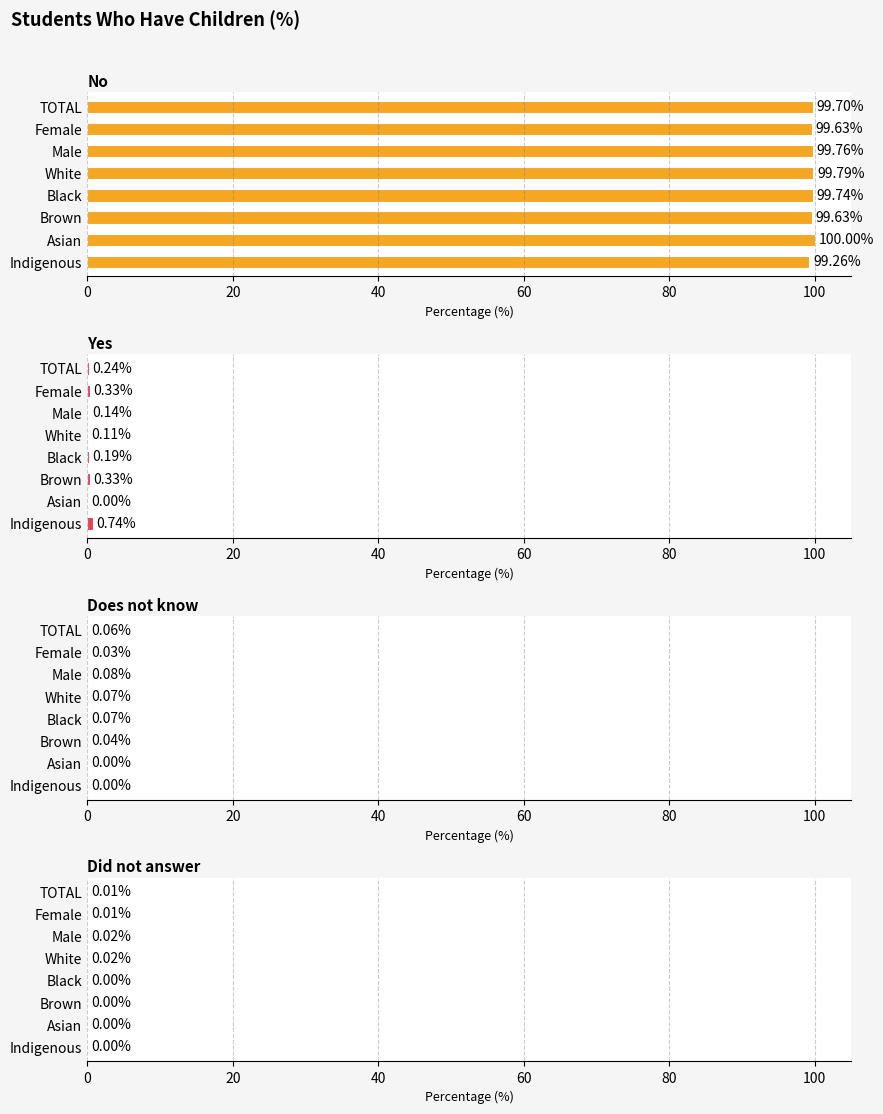

True or false: Does not know has a value of 0.0 at Brown.

False